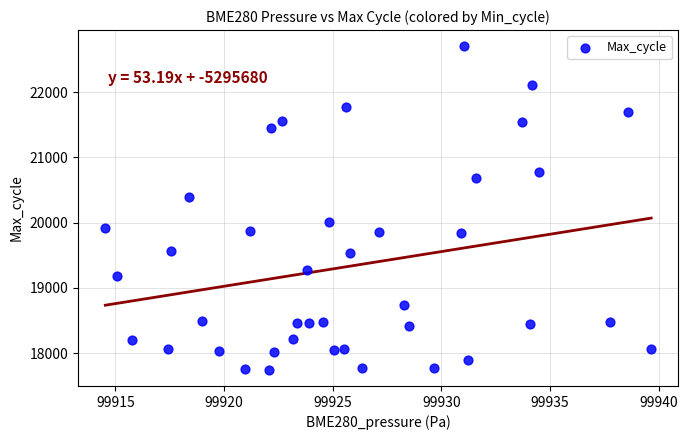

What is the range of Y values (max minus min)?

4960